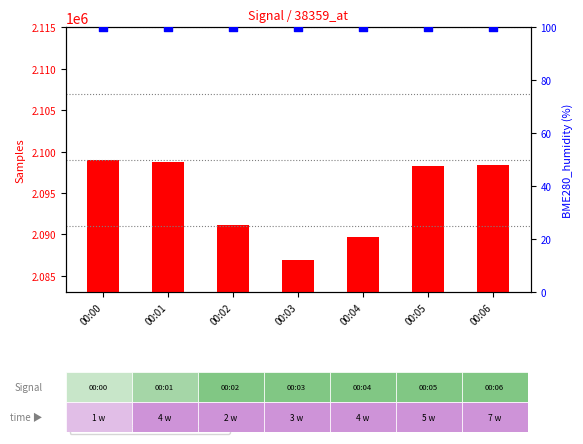

Which series has the largest total across all categories?

count